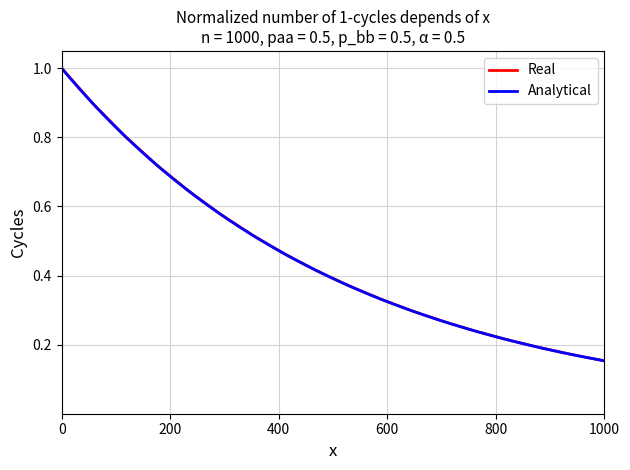

The value of Real at 1000 is 0.1. True or false?

False